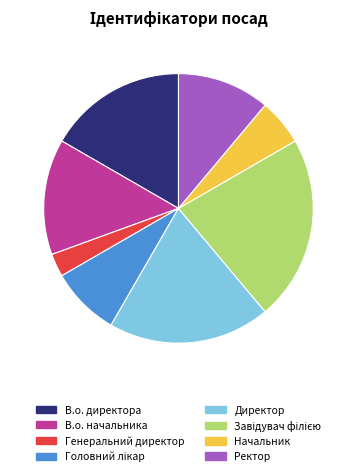

How many slices are in this pie chart?

8